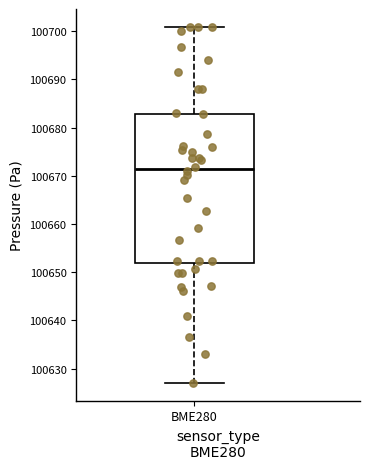

Read this box plot against the y-axis: the position of the median line, the range covered by the box, and the ends of both whiskers. The values are not printed on the chart, so give them approximately, as read against the axis.

median 100671, box 100652 to 100683, whiskers 100627 to 100701